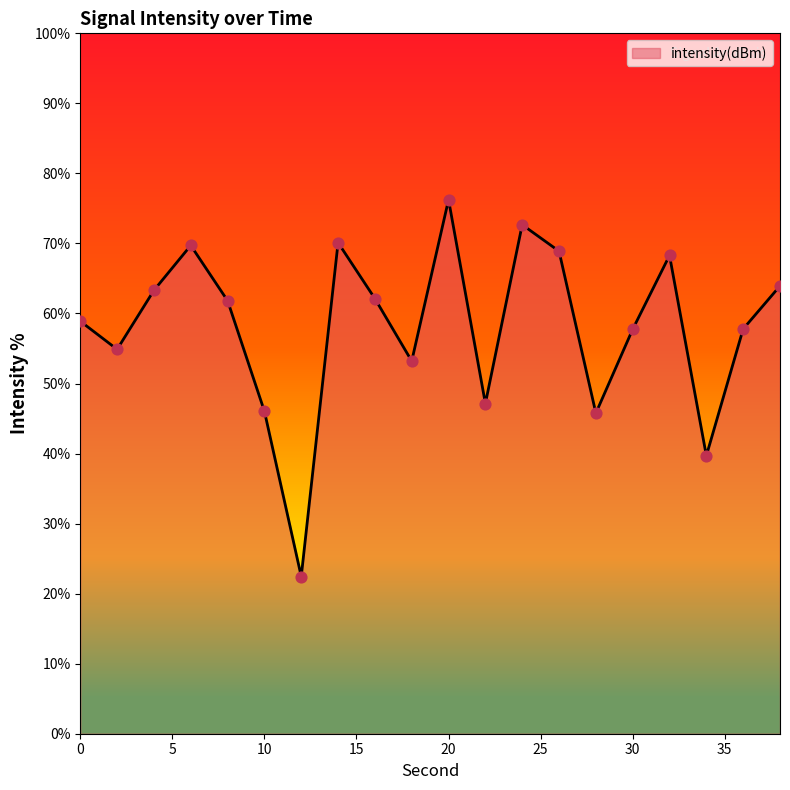

What is the greatest value displayed?

76.2